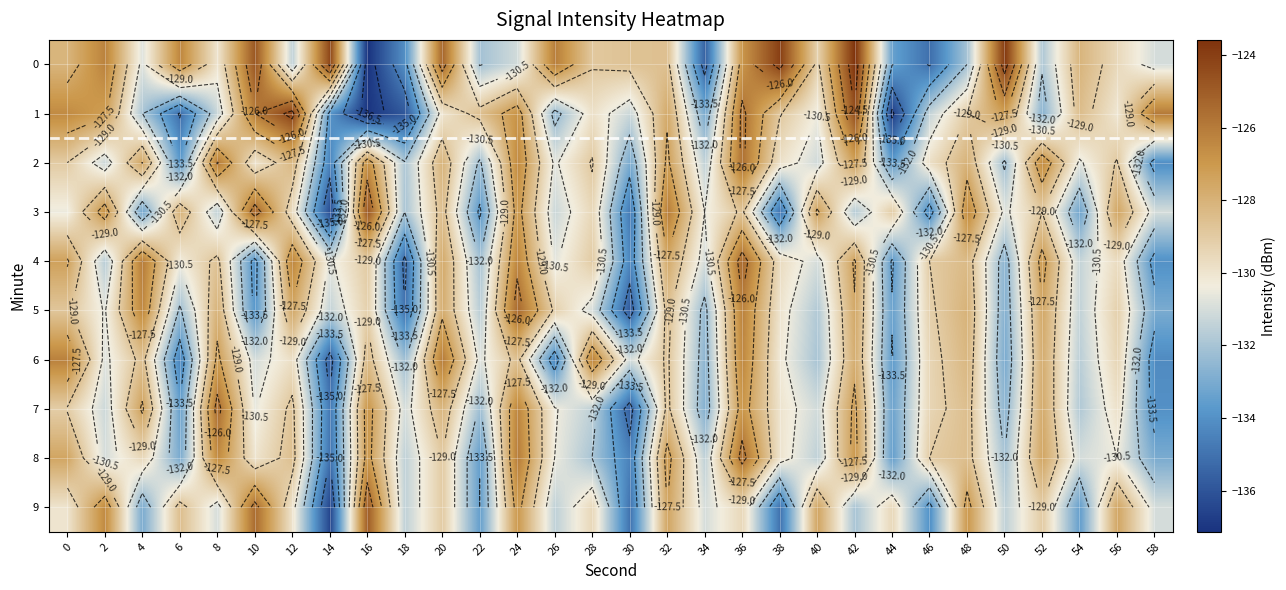

Count the number of categories in the chart.

30